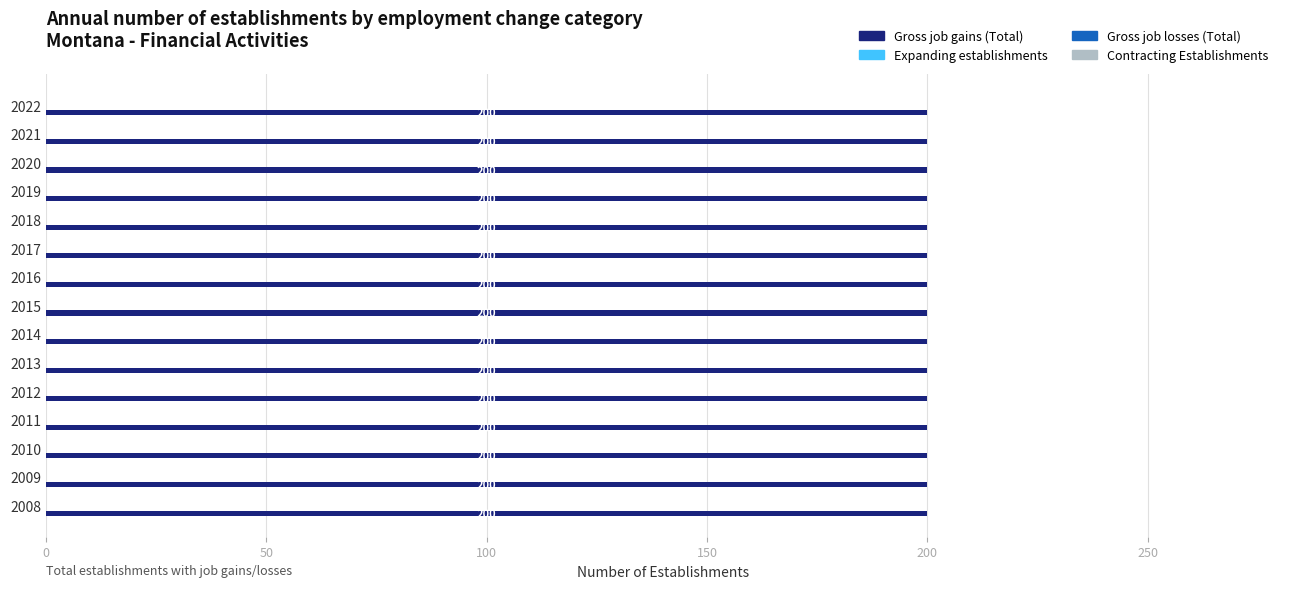

How many data points does each series have?

15